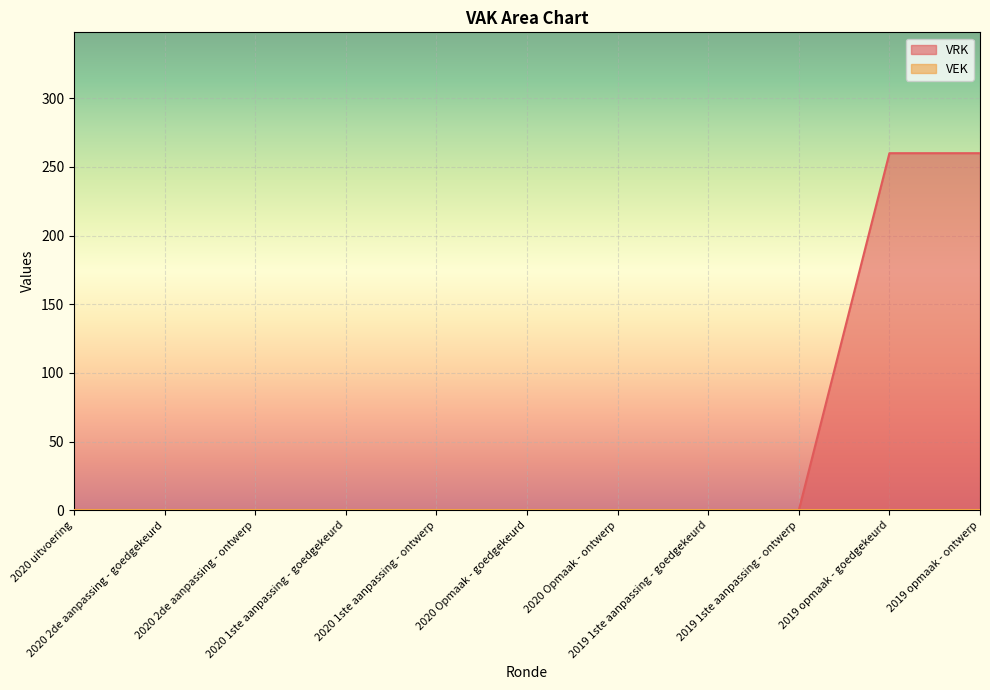

What is the label of the 9th point from the left?

2019 1ste aanpassing - ontwerp